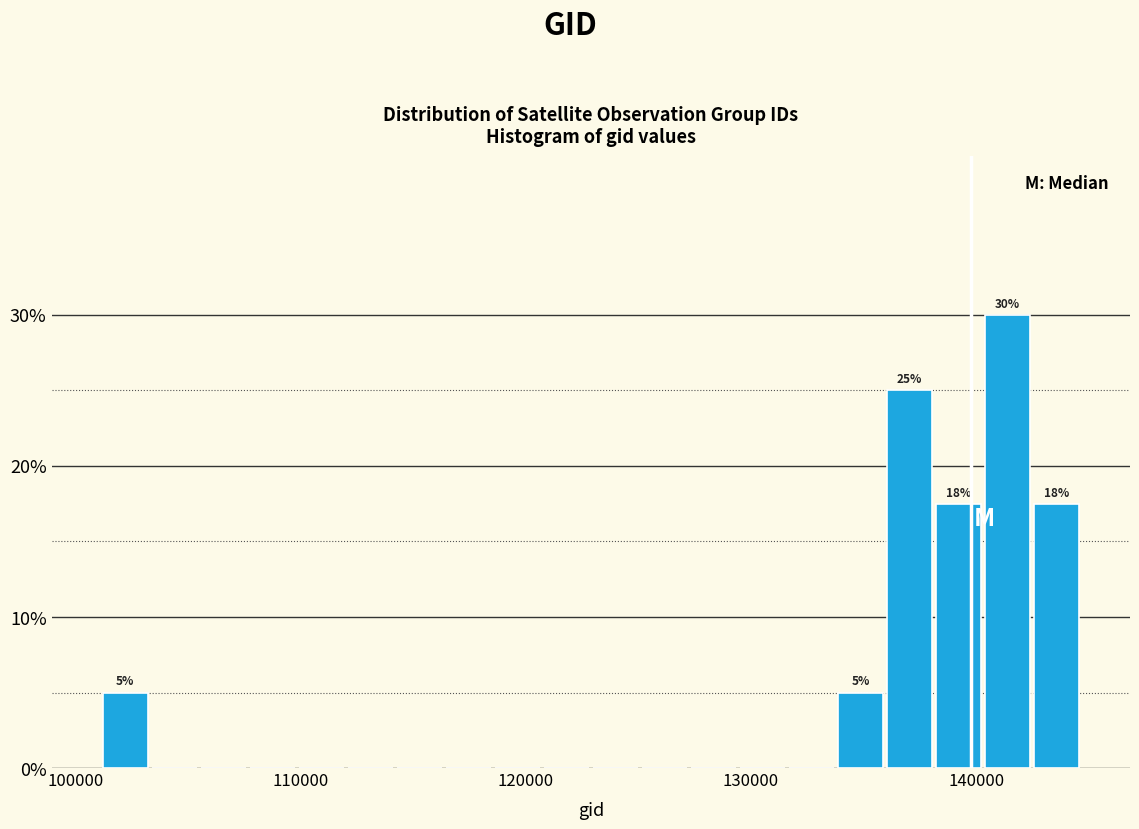

Read against the x-axis, roughly where is the centre of the tallest bar?

141000